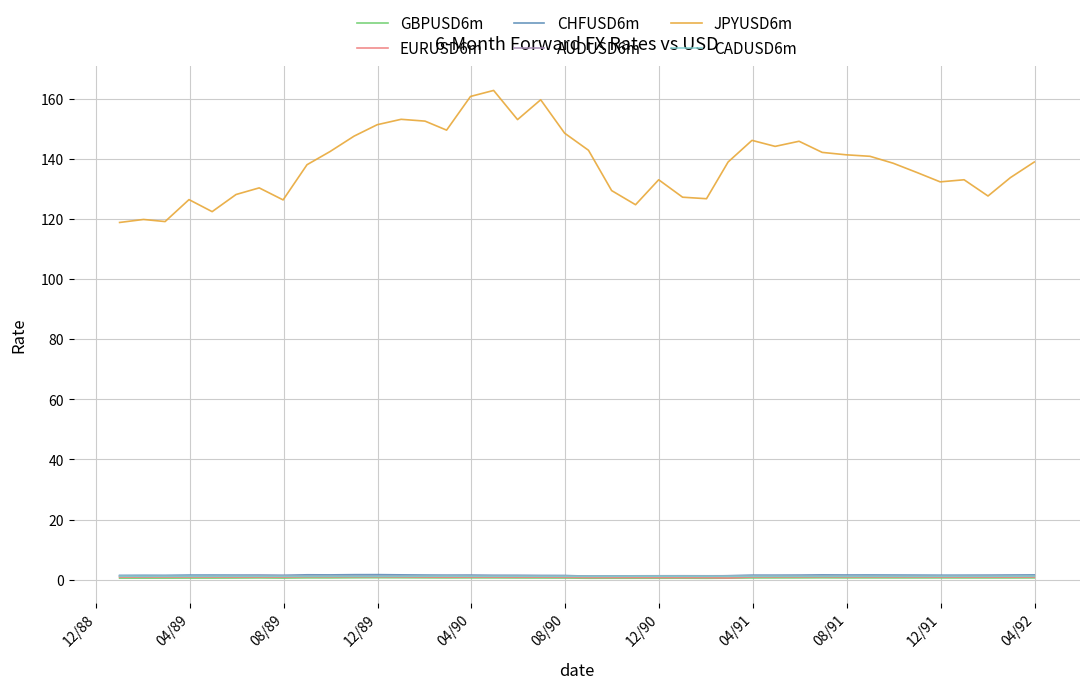

How many lines are shown in the chart?

6